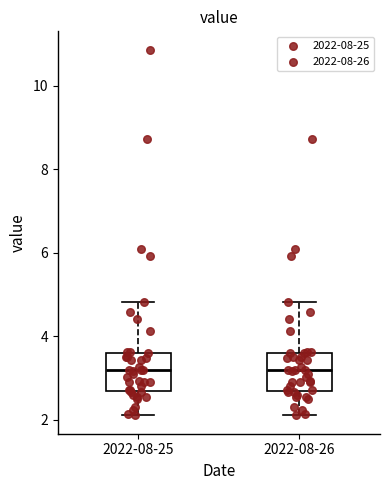

Reading left to right, transcribe this box plot: for each box, give where its median line is, the range the box spans, and where its two whiskers end, as read against the y-axis. The values are not printed on the chart, so give them approximately, as read against the axis.

2022-08-25: median 3.2, box 2.6 to 3.6, whiskers 2.2 to 4.8
2022-08-26: median 3.2, box 2.6 to 3.6, whiskers 2.2 to 4.8